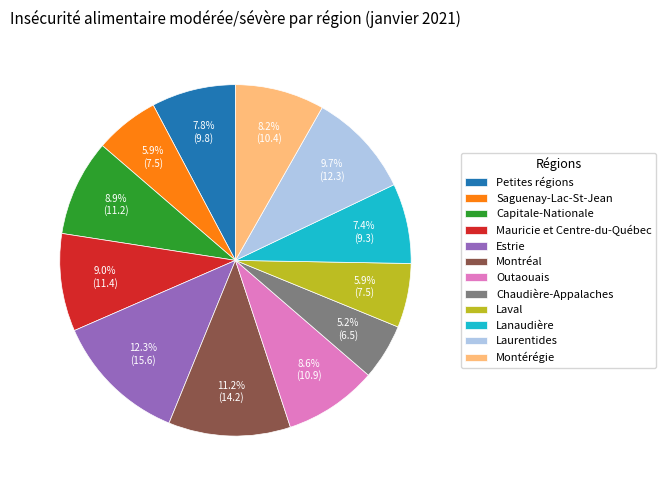

Between Capitale-Nationale and Lanaudière, which is larger?

Capitale-Nationale